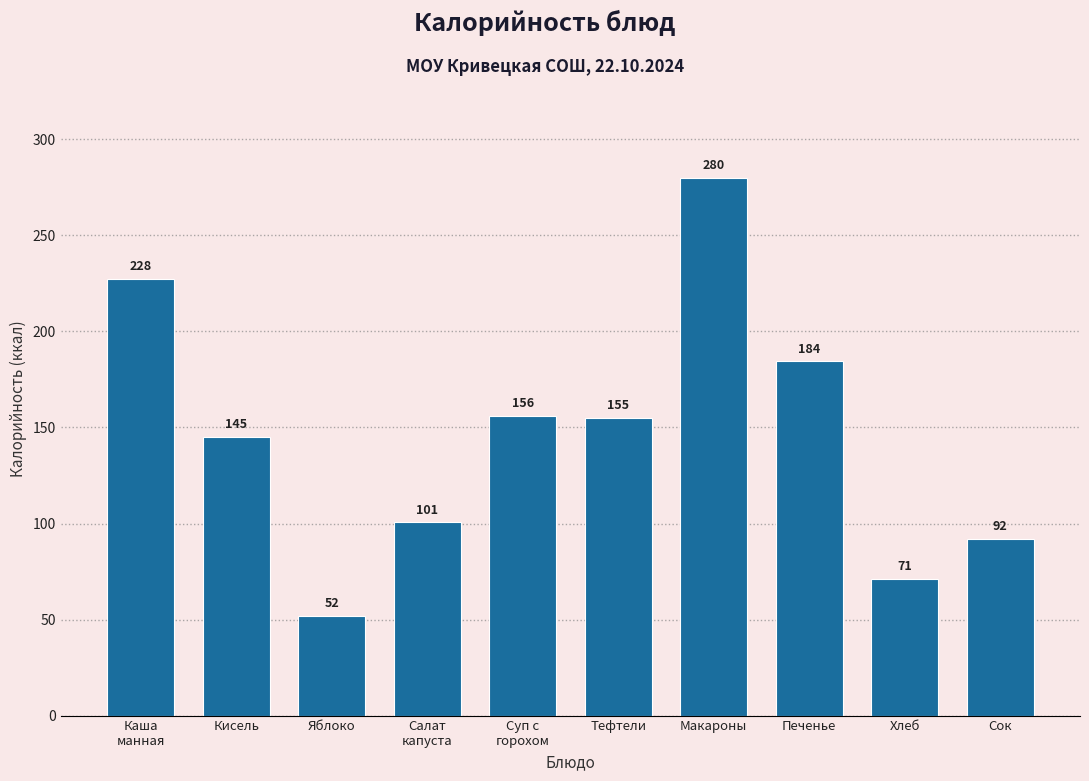

Read the value at Яблоко.

52.0